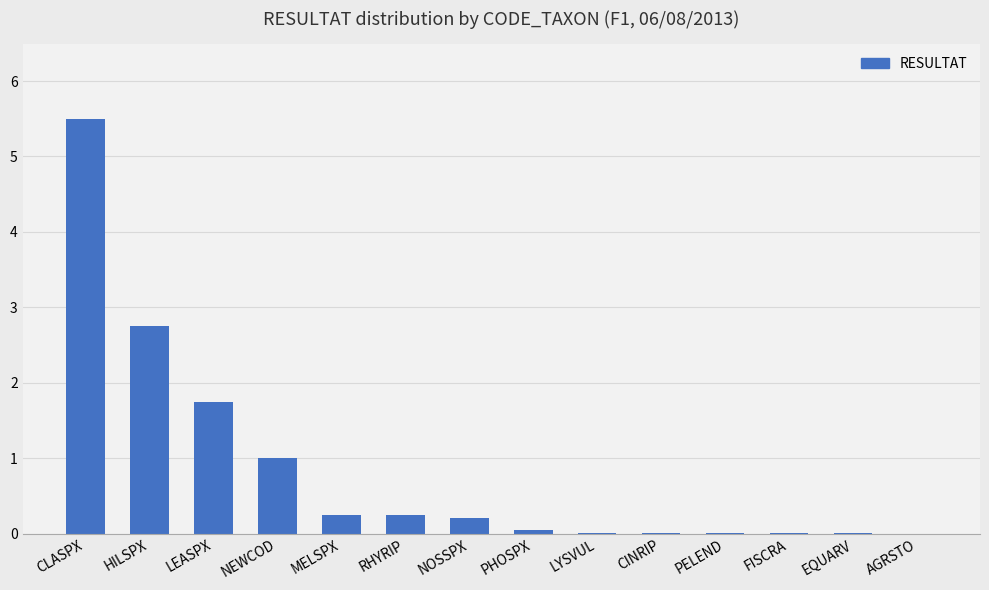

What is the average value?

0.8